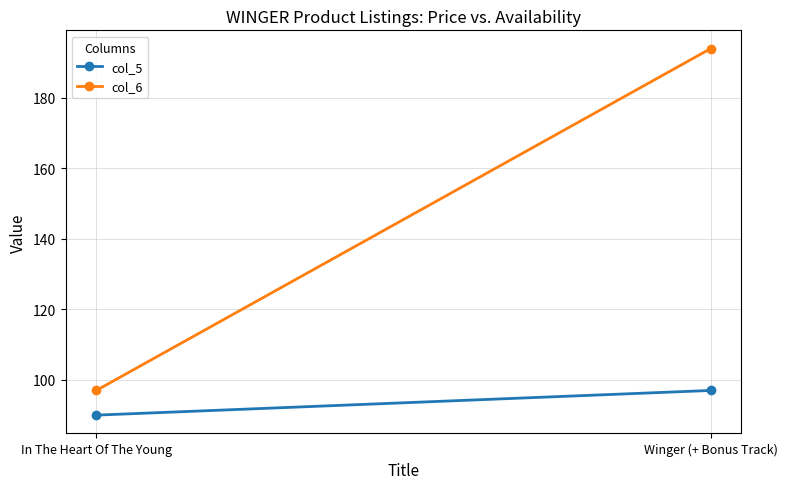

What is the value of the col_6 point at the 2nd from the left?

194